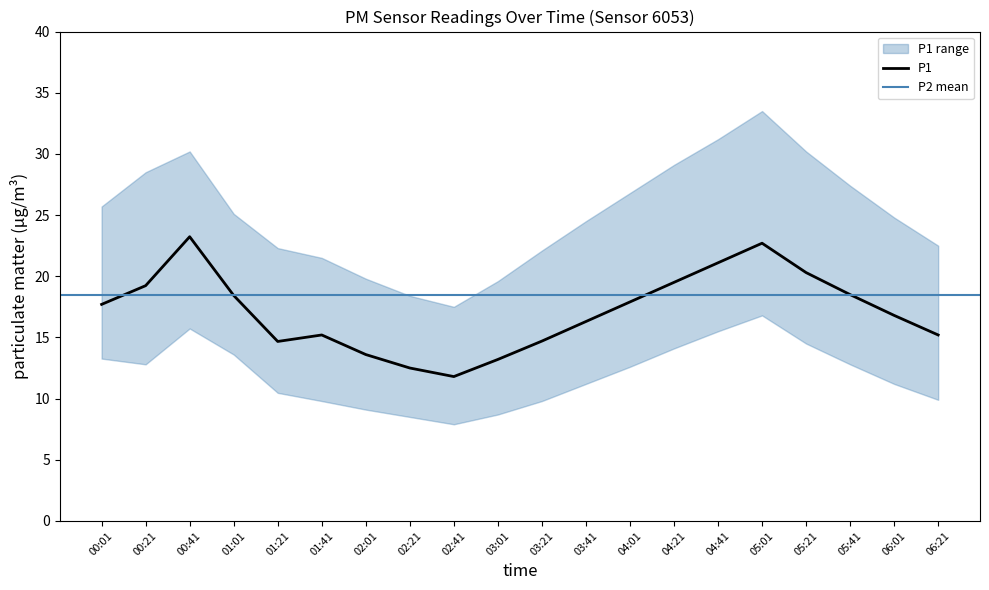

Reading left to right, what are all the values shown in this chart?

00:01=17.7	00:21=19.2	00:41=23.2	01:01=18.4	01:21=14.7	01:41=15.2	02:01=13.6	02:21=12.5	02:41=11.8	03:01=13.2	03:21=14.7	03:41=16.3	04:01=17.9	04:21=19.5	04:41=21.1	05:01=22.7	05:21=20.3	05:41=18.5	06:01=16.8	06:21=15.2